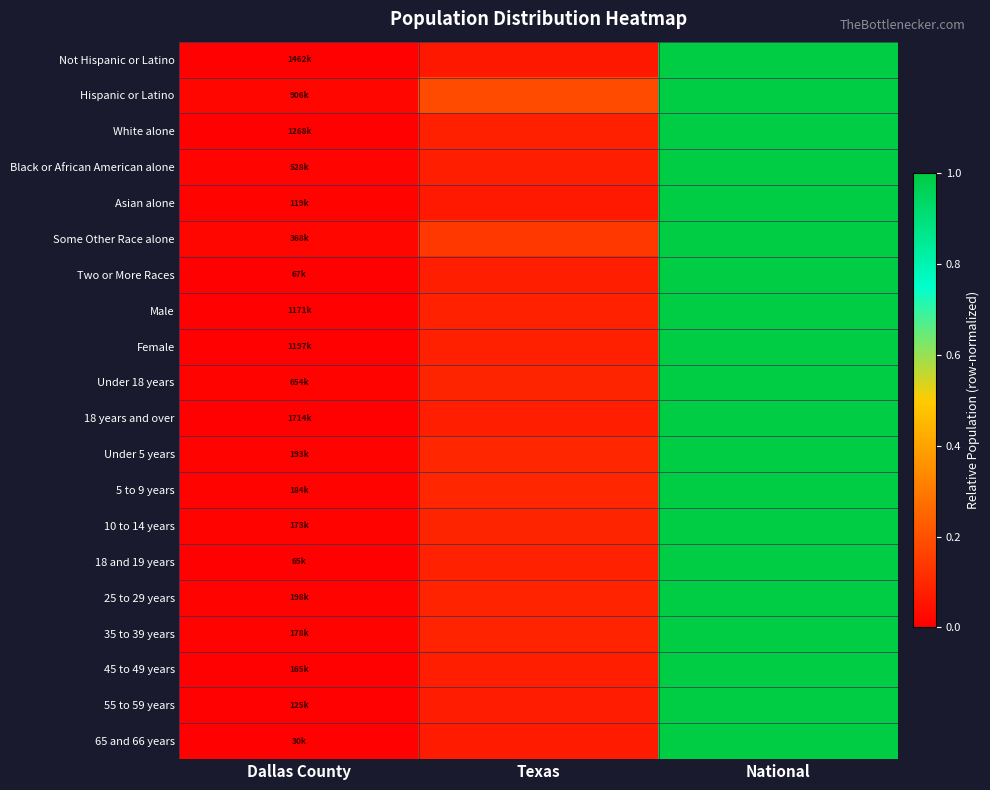

What is the difference between the highest and lowest values at Texas?

0.1